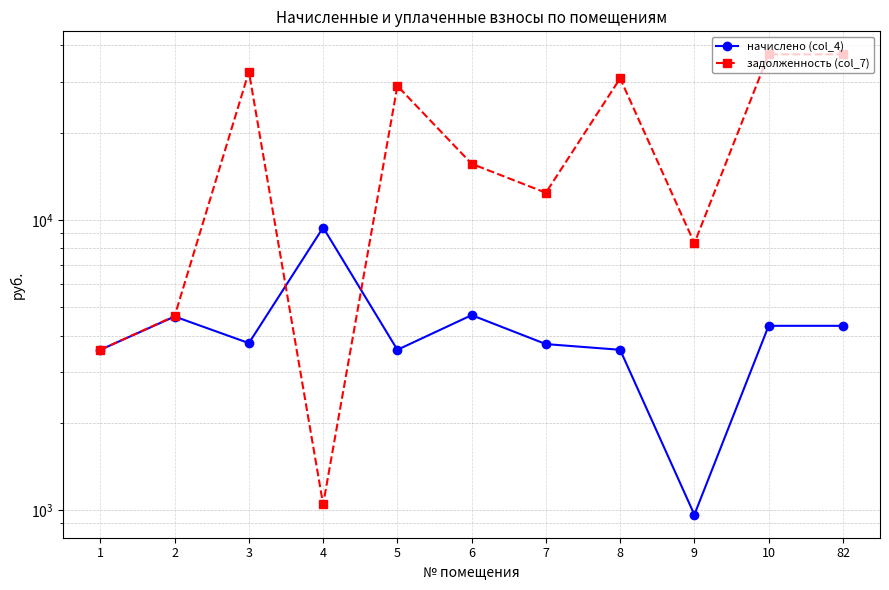

Does the chart display data point markers on the line(s)?

Yes